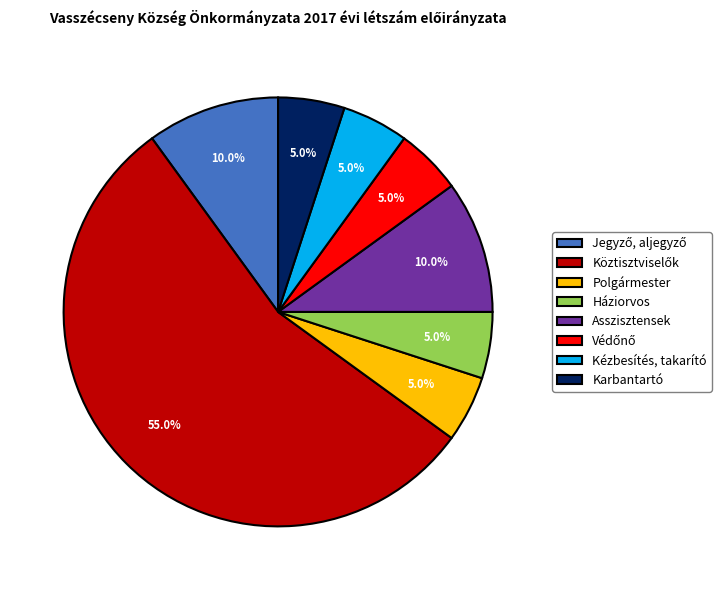

What percentage is the Polgármester slice, to the nearest percent?

5%